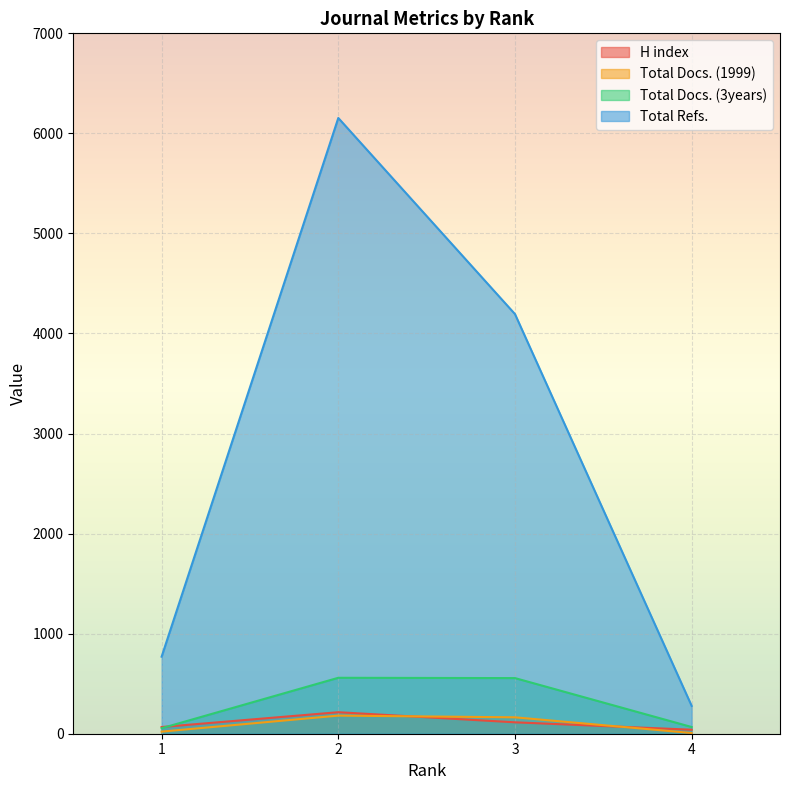

What is the average value of the H index series?

109